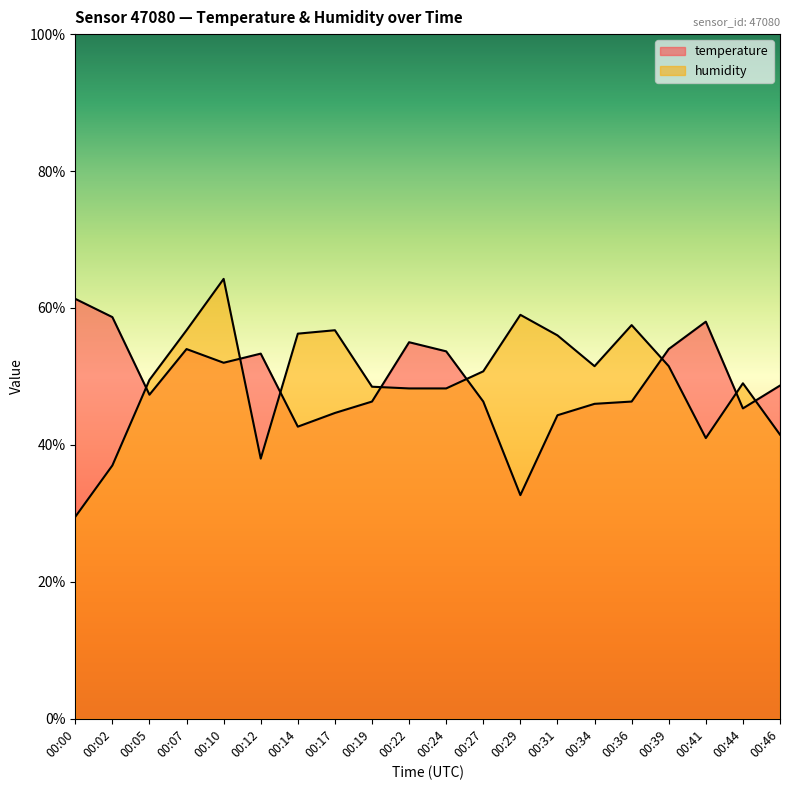

What is the difference between the maximum and minimum values in the humidity series?

34.8